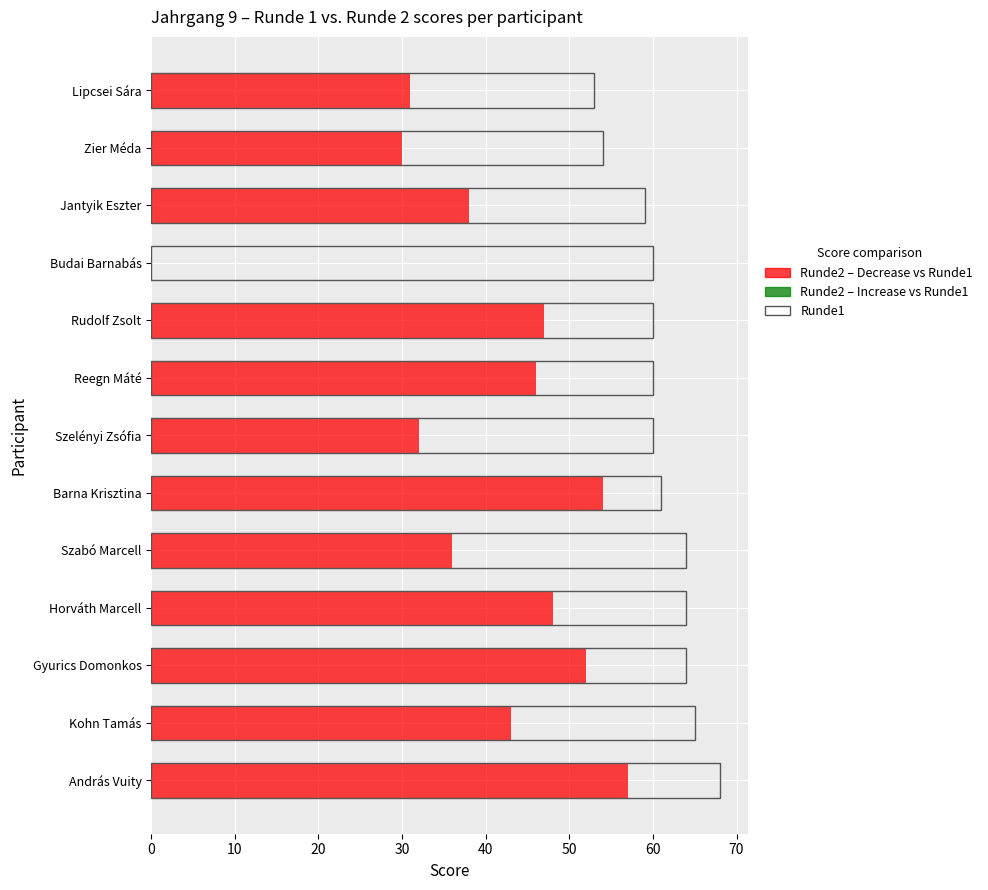

Reading right to left, what are all the values shown in this chart?

53	54	59	60	60	60	60	61	64	64	64	65	68